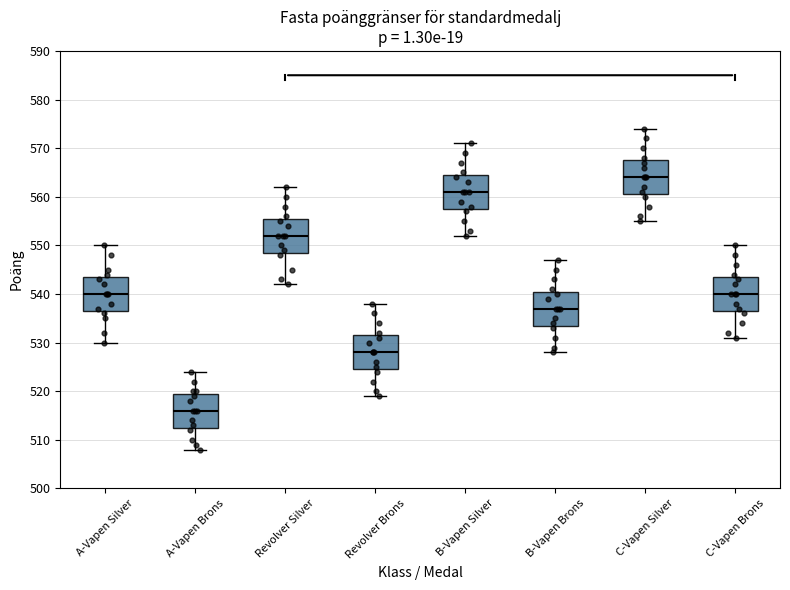

Which box's median line is the lowest?

A-Vapen Brons